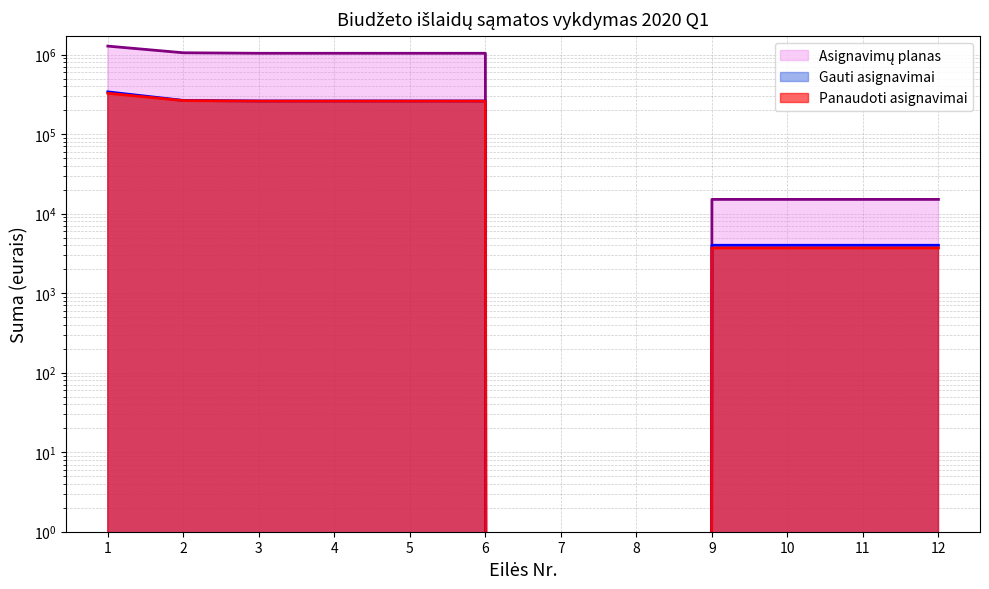

Reading left to right, list all the values displayed in this chart.

Asignavimų planas: 1278000.0	1053700.0	1038600.0	1038600.0	1038600.0	1038600.0	0.0	0.0	15100.0	15100.0	15100.0	15100.0
Gauti asignavimai: 339600.0	265200.0	261200.0	261200.0	261200.0	261200.0	0.0	0.0	4000.0	4000.0	4000.0	4000.0
Panaudoti asignavimai: 326157.7	263697.5	259997.1	259997.1	259997.1	259997.1	0.0	0.0	3700.4	3700.4	3700.4	3700.4